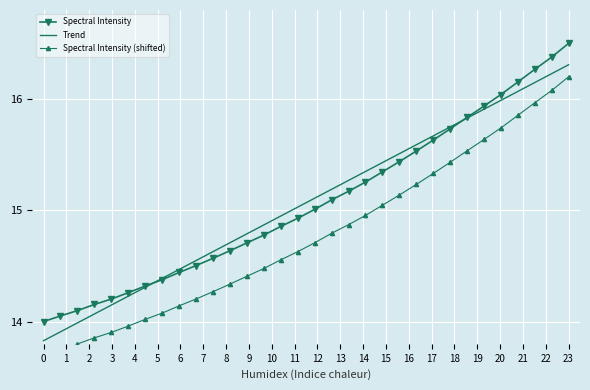

At how many categories does at least one series exceed 14?

31